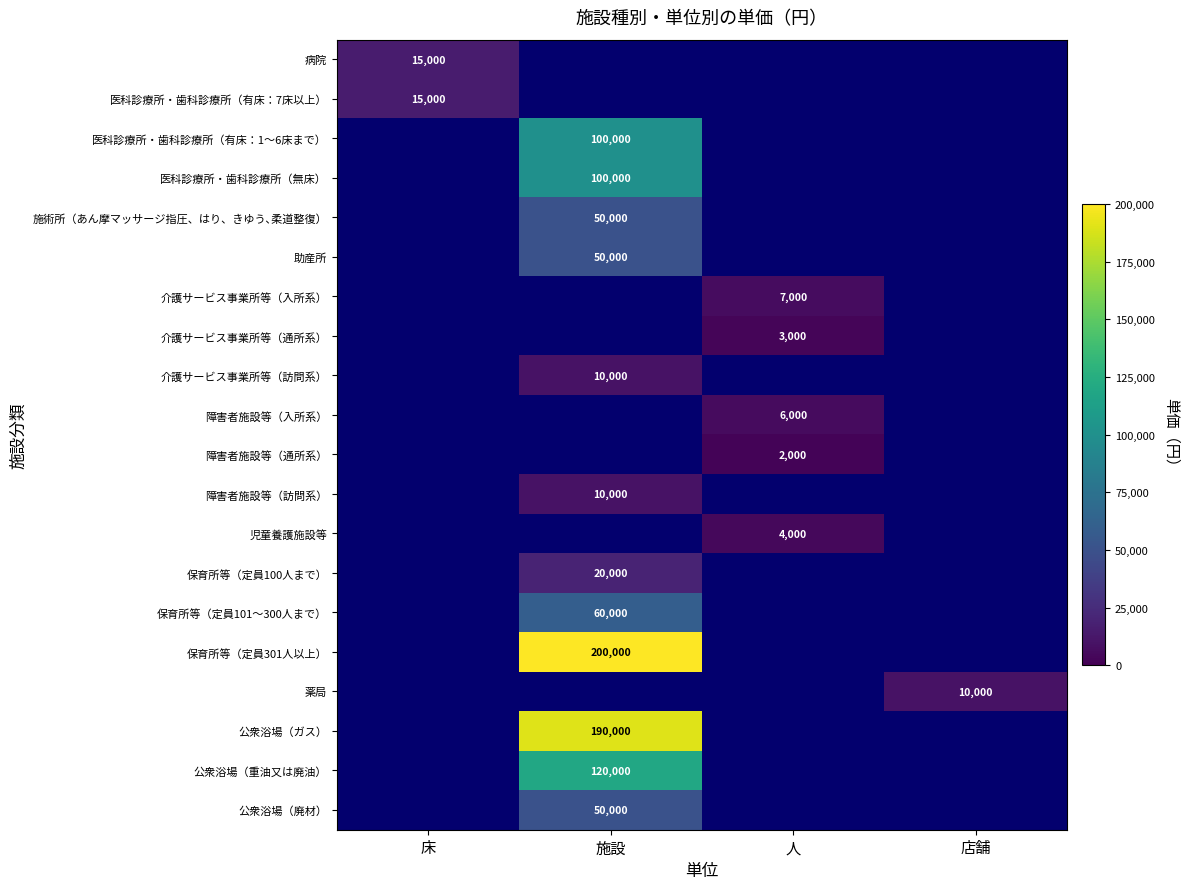

The 障害者施設等（通所系） series shows 2000 at 人. True or false?

True